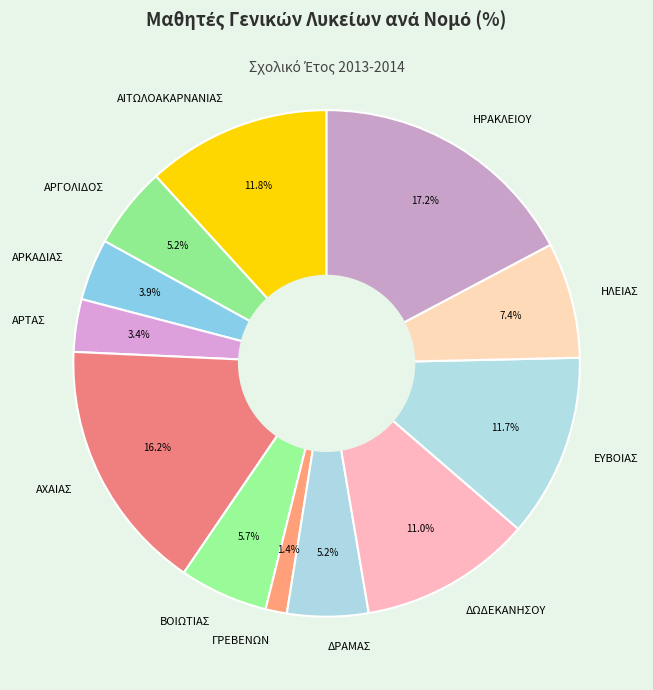

What is the ratio of the value at ΑΧΑΙΑΣ to the value at ΕΥΒΟΙΑΣ?

1.4